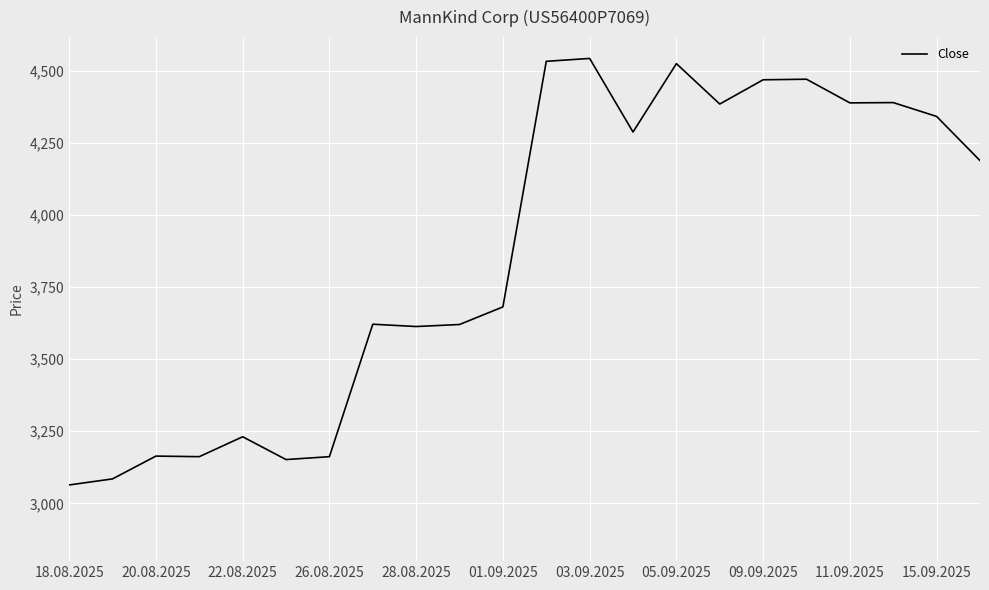

True or false: the data has more than 0 interior local peaks.

True